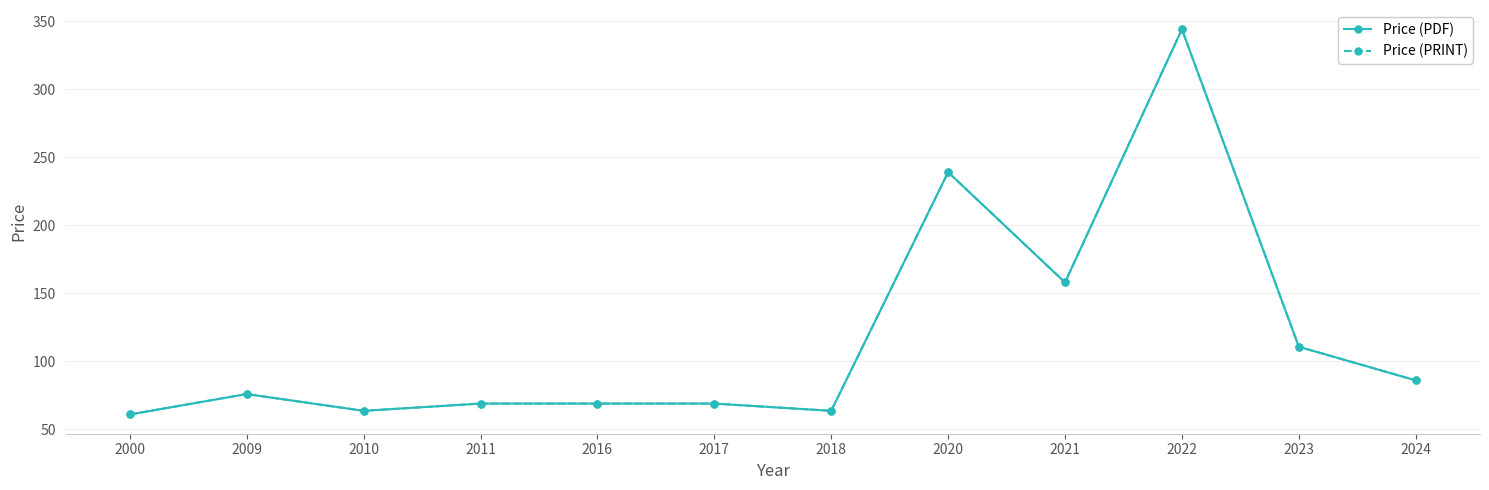

Which series has the widest spread of values?

Price (PDF)